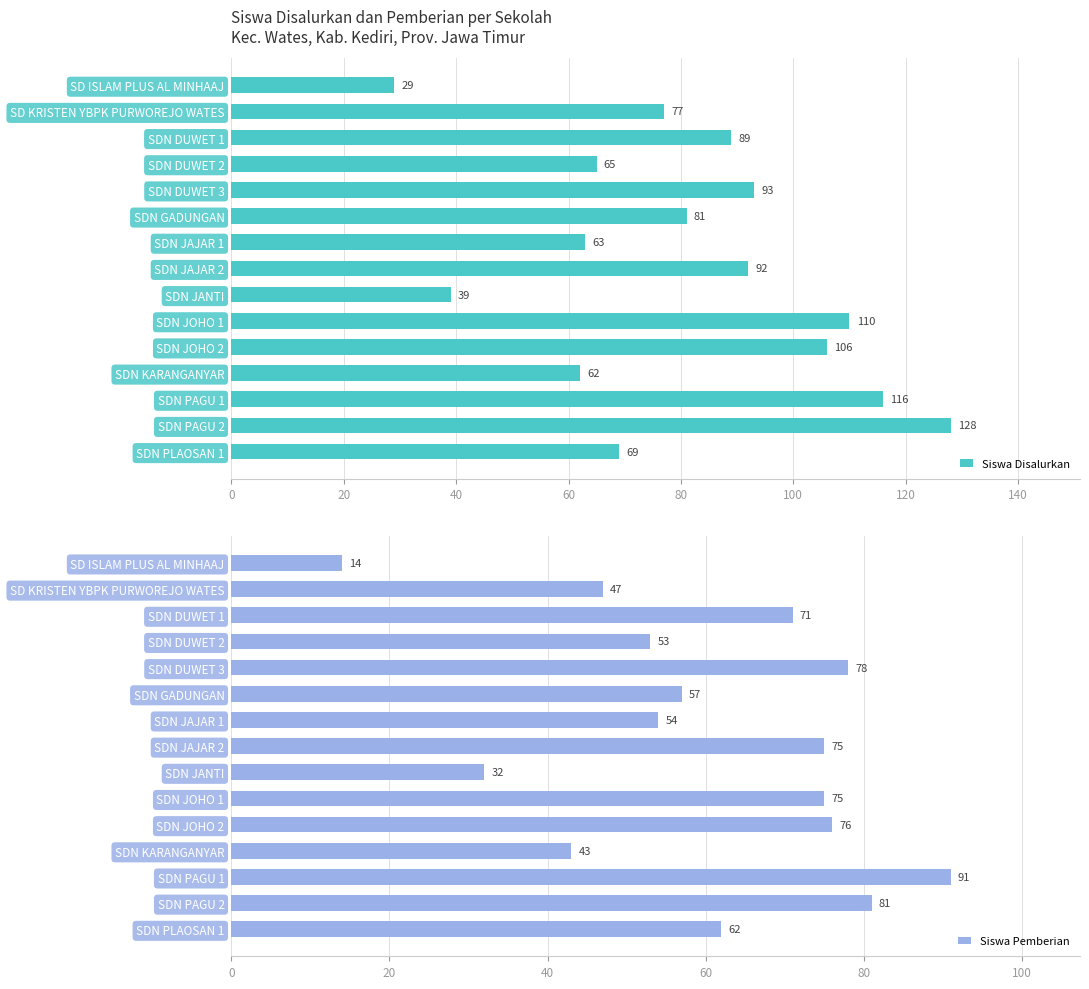

Rank the series by their average value, from lowest to highest.

Siswa Pemberian, Siswa Disalurkan